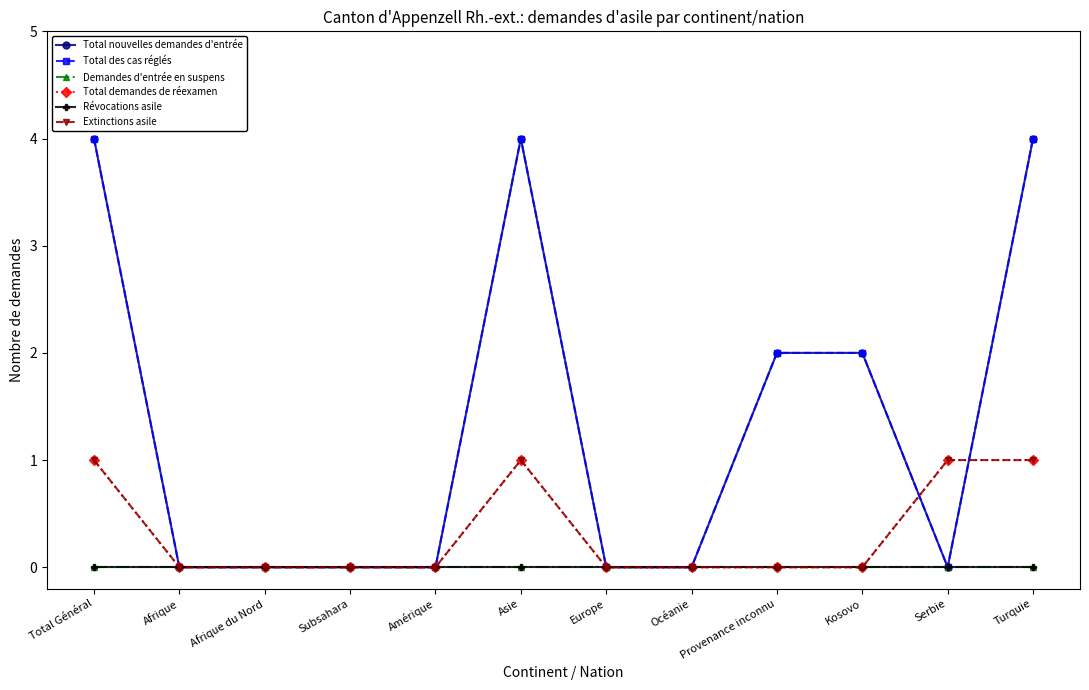

Reading left to right, transcribe all the data shown in this chart.

Total nouvelles demandes d'entrée: Total Général=4	Afrique=0	Afrique du Nord=0	Subsahara=0	Amérique=0	Asie=4	Europe=0	Océanie=0	Provenance inconnu=2	Kosovo=2	Serbie=0	Turquie=4
Total des cas réglés: Total Général=4	Afrique=0	Afrique du Nord=0	Subsahara=0	Amérique=0	Asie=4	Europe=0	Océanie=0	Provenance inconnu=2	Kosovo=2	Serbie=0	Turquie=4
Demandes d'entrée en suspens: Total Général=0	Afrique=0	Afrique du Nord=0	Subsahara=0	Amérique=0	Asie=0	Europe=0	Océanie=0	Provenance inconnu=0	Kosovo=0	Serbie=0	Turquie=0
Total demandes de réexamen: Total Général=1	Afrique=0	Afrique du Nord=0	Subsahara=0	Amérique=0	Asie=1	Europe=0	Océanie=0	Provenance inconnu=0	Kosovo=0	Serbie=1	Turquie=1
Révocations asile: Total Général=0	Afrique=0	Afrique du Nord=0	Subsahara=0	Amérique=0	Asie=0	Europe=0	Océanie=0	Provenance inconnu=0	Kosovo=0	Serbie=0	Turquie=0
Extinctions asile: Total Général=1	Afrique=0	Afrique du Nord=0	Subsahara=0	Amérique=0	Asie=1	Europe=0	Océanie=0	Provenance inconnu=0	Kosovo=0	Serbie=1	Turquie=1